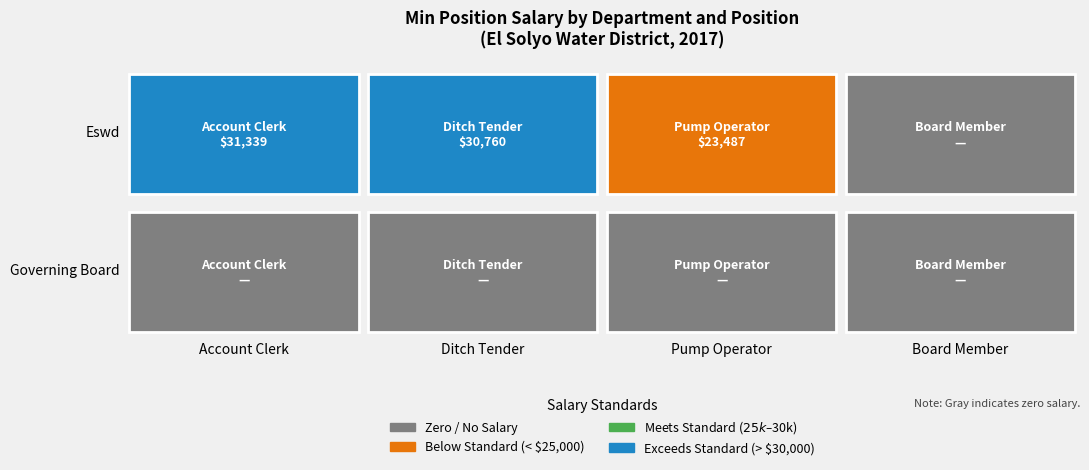

At which label is Eswd closest to 15669?

Pump Operator